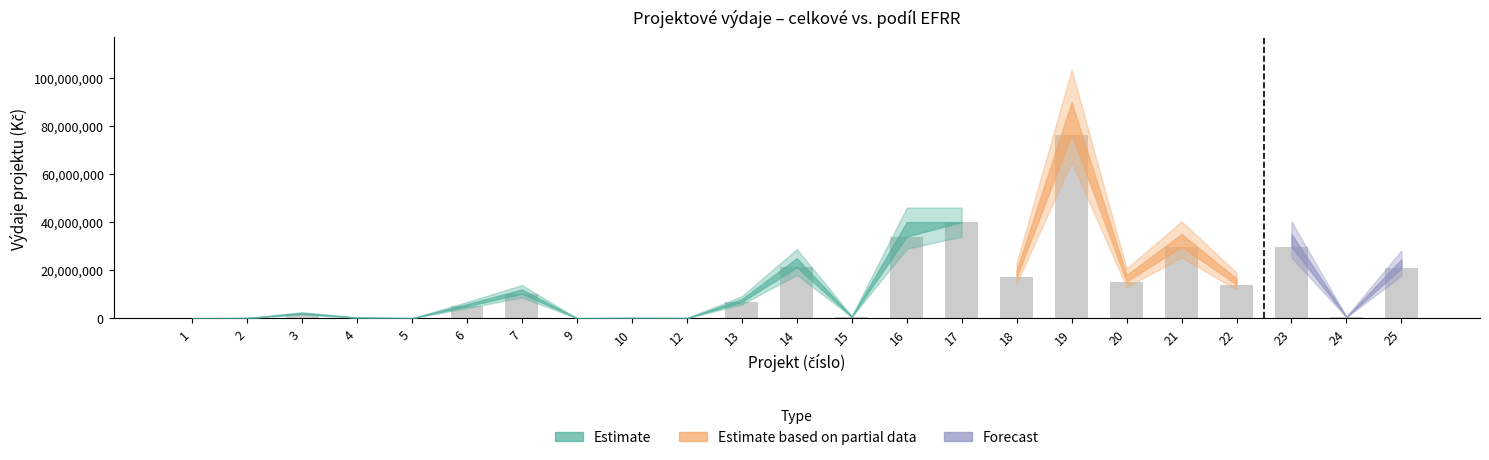

How many data points does each series have?

23